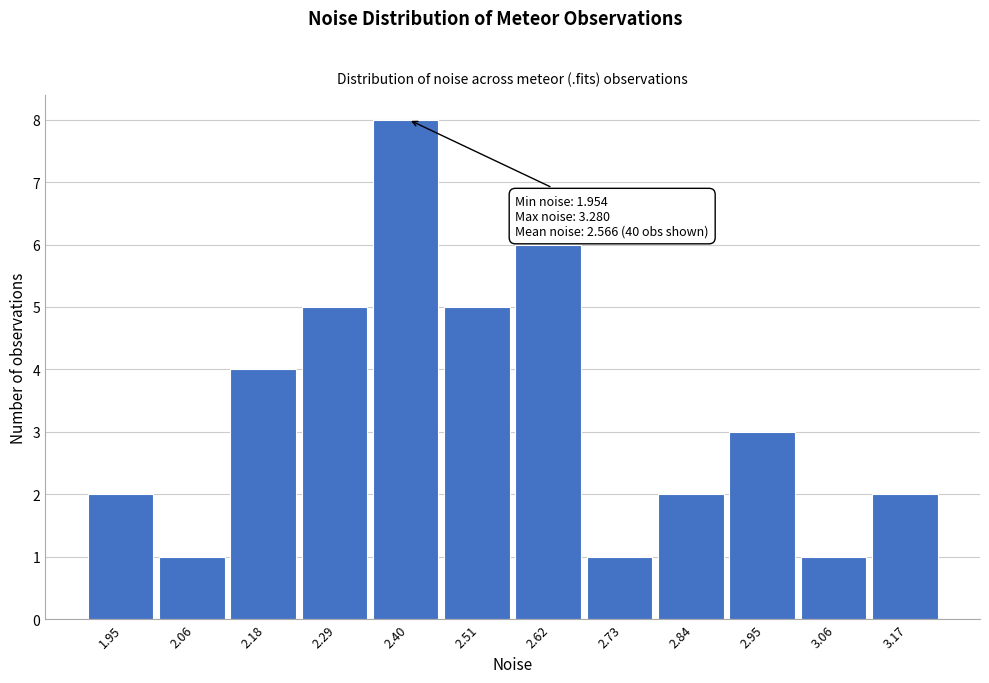

Reading right to left, list all the values displayed in this chart.

3.17=2	3.06=1	2.95=3	2.84=2	2.73=1	2.62=6	2.51=5	2.40=8	2.29=5	2.18=4	2.06=1	1.95=2